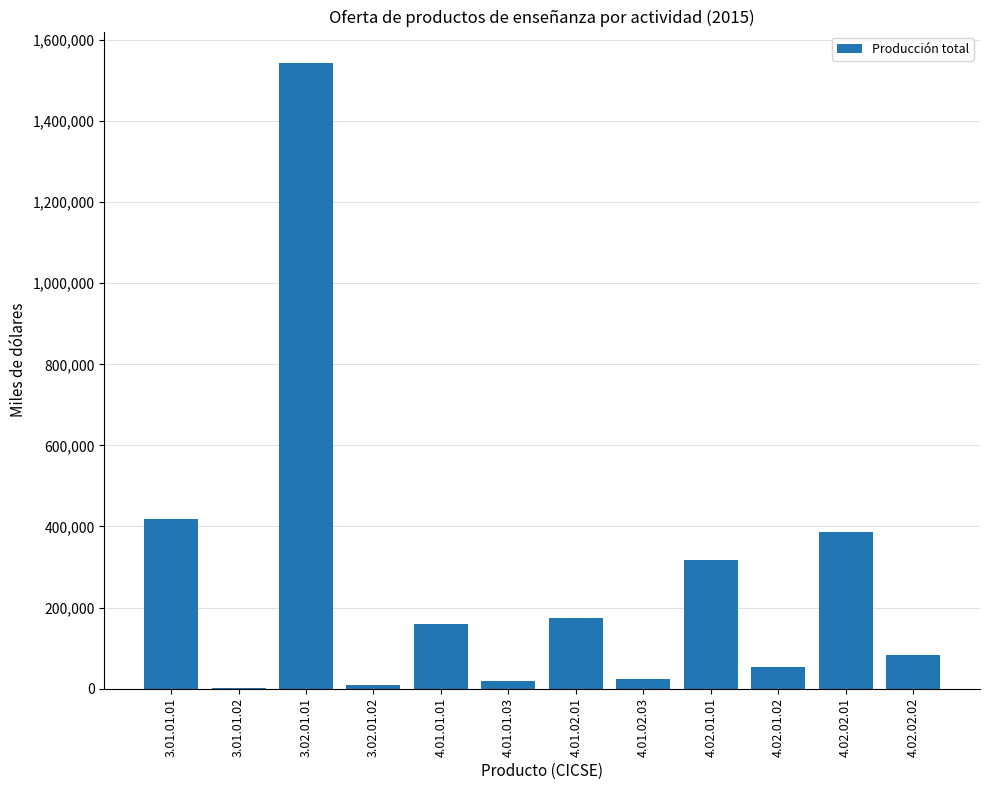

What is the change in value from 3.01.01.02 to 4.01.02.03?

+21915